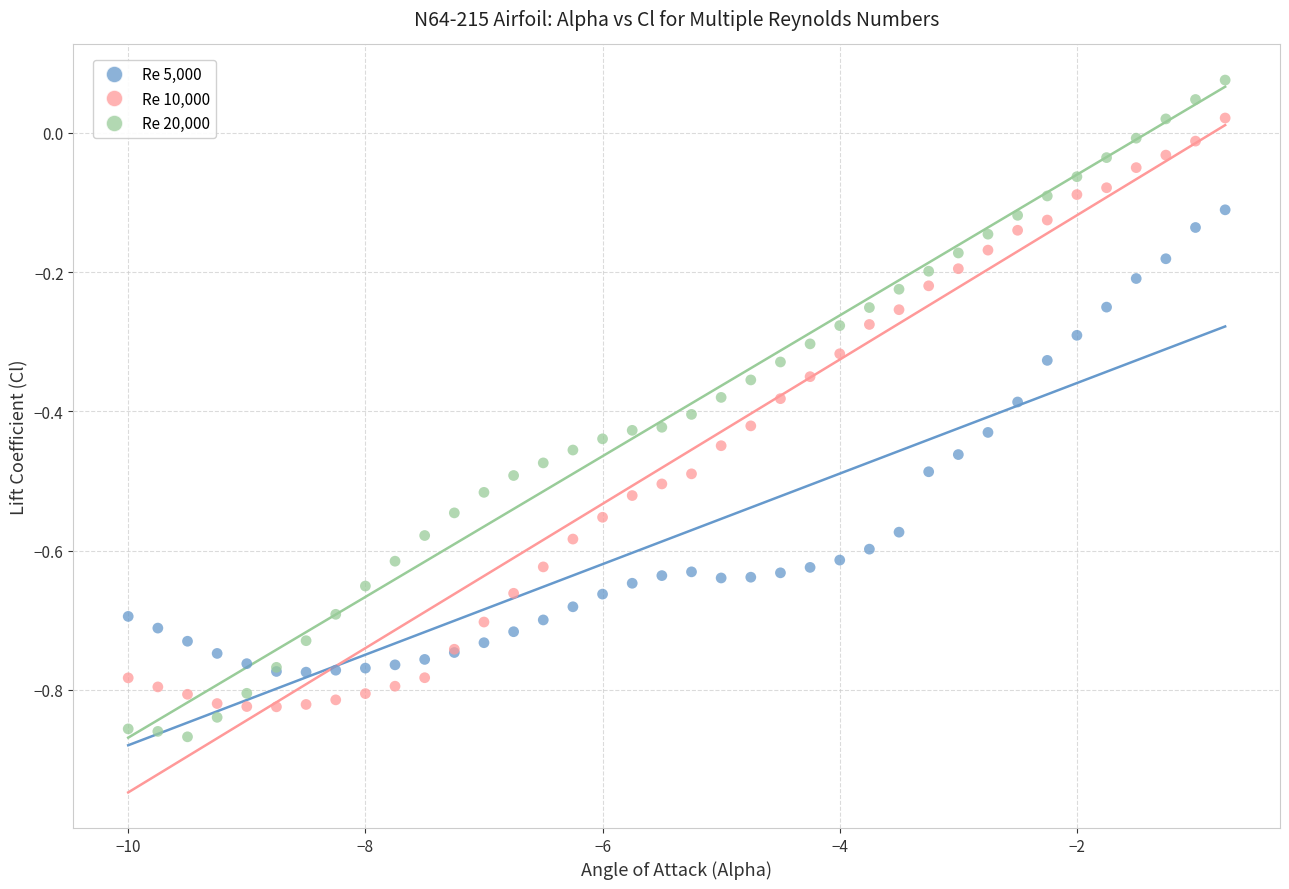

What is the X range (max minus min) for the scatter plot?

9.2